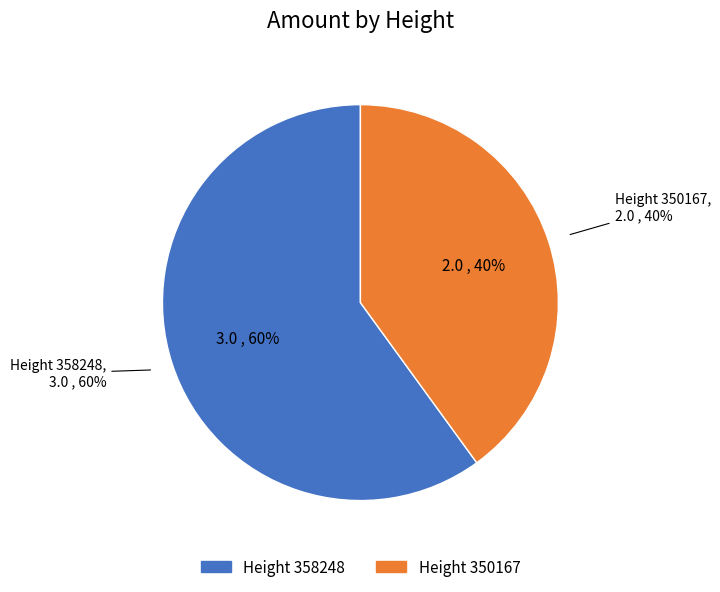

What percentage is NOT represented by 350167?

60.0%